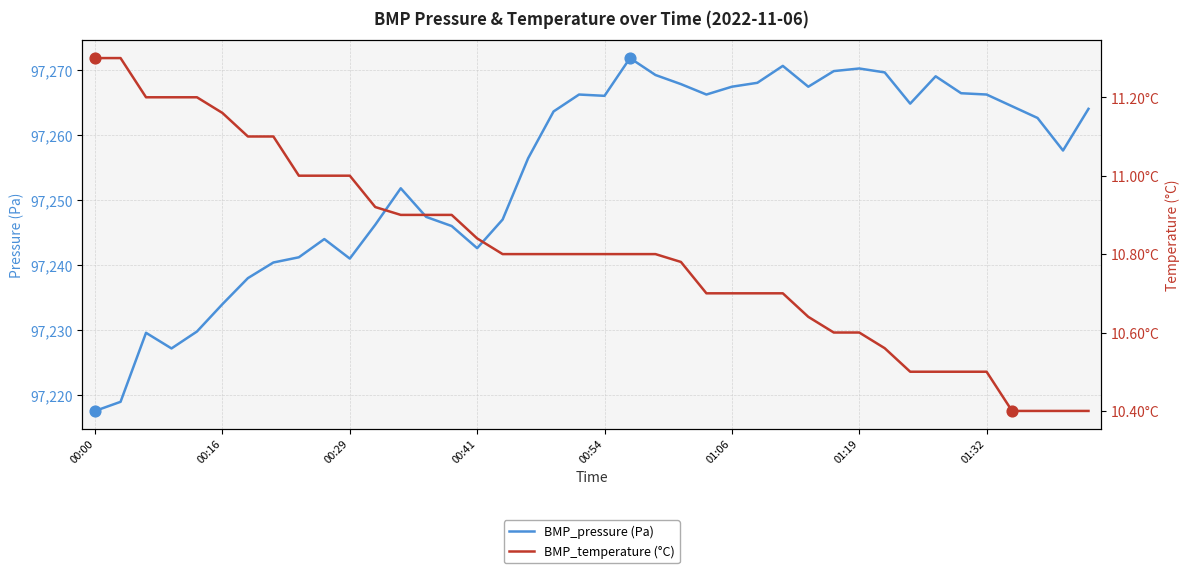

At which category is the sum across all series the highest?

21